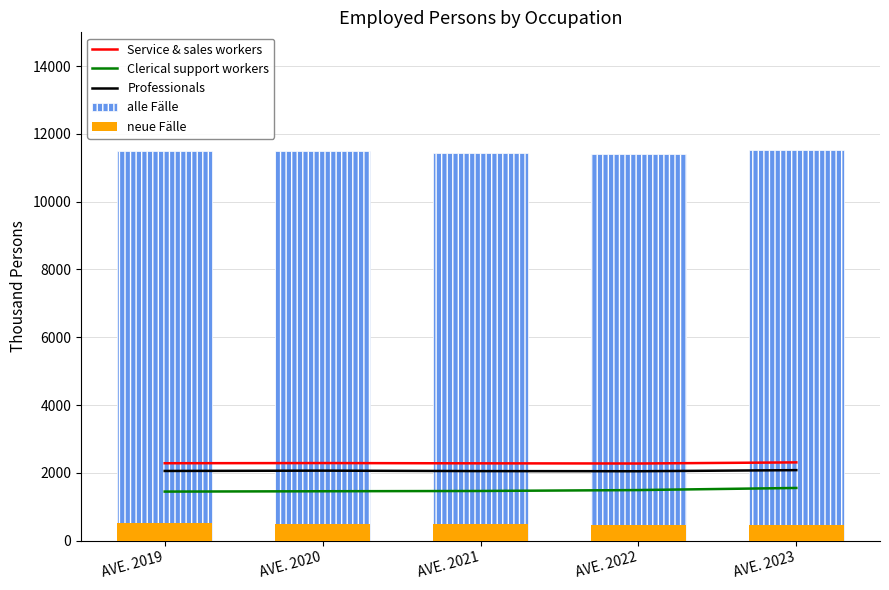

What is the sum of the alle Fälle values at AVE. 2020 and AVE. 2023?

23032